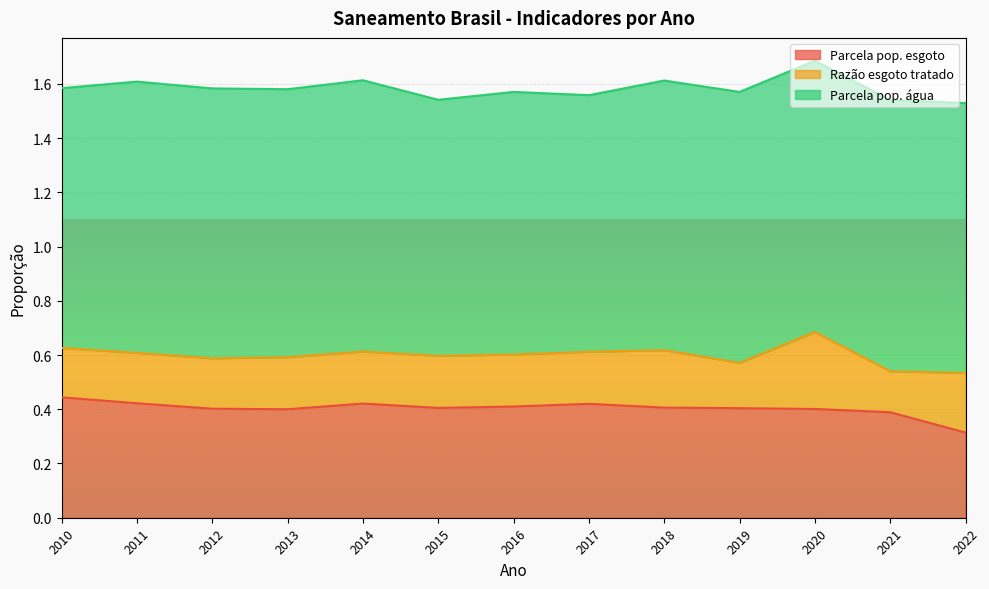

Is the value of Parcela pop. água at 2015 greater than the value of Parcela pop. esgoto at 2010?

Yes